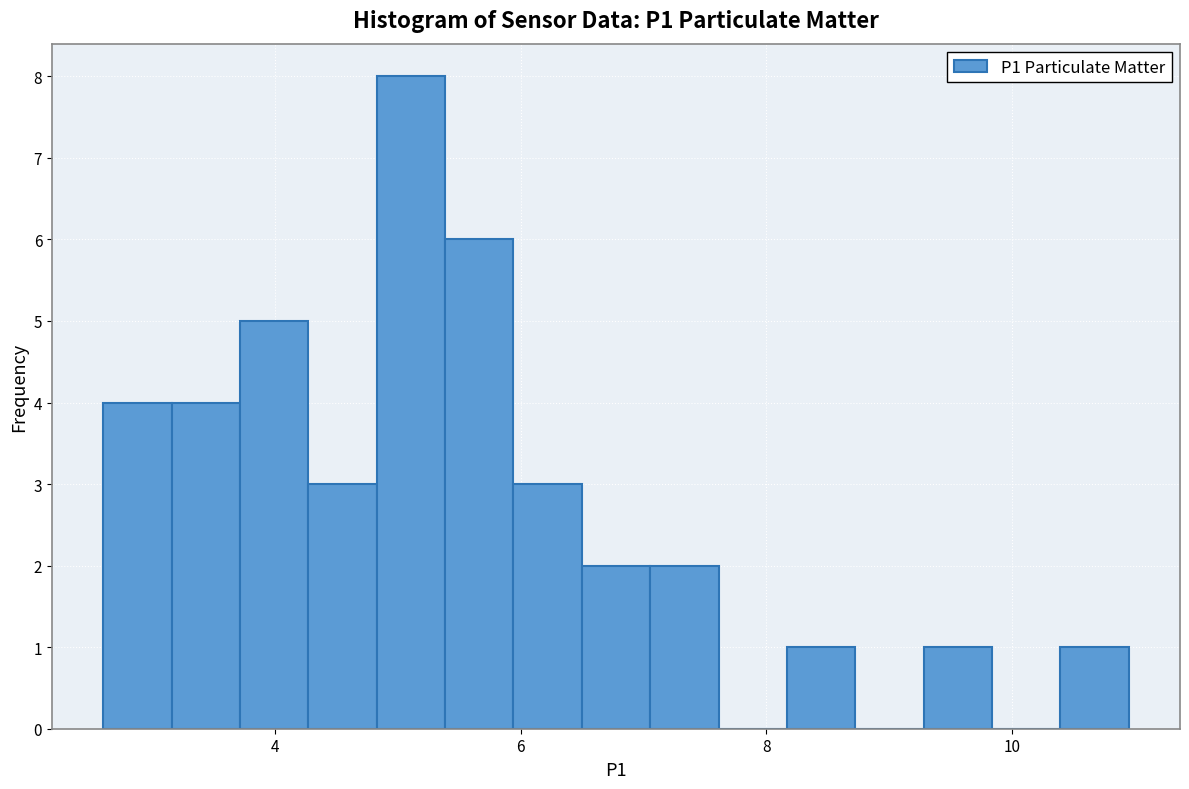

Around what value on the x-axis is the tallest bar? Give the approximate position of its centre, as read against the axis.

5.2